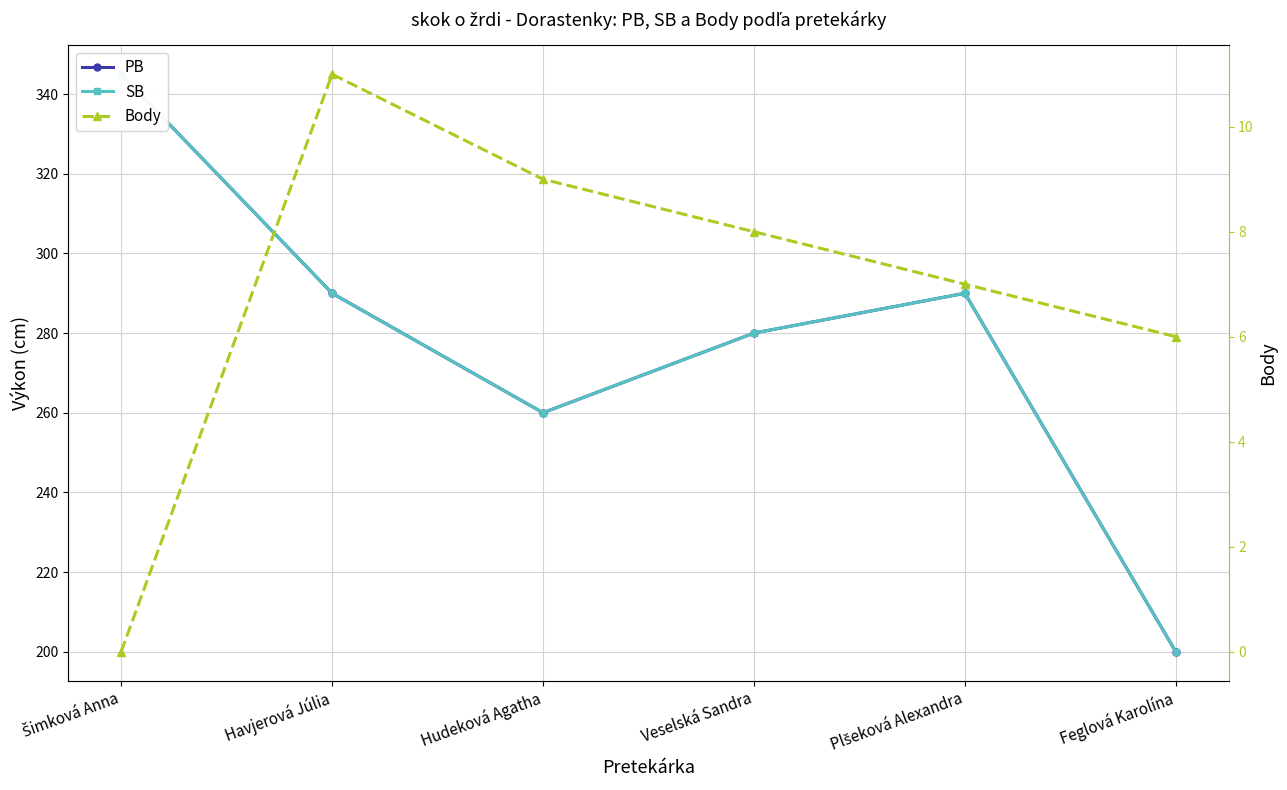

Does the chart display data point markers on the line(s)?

Yes